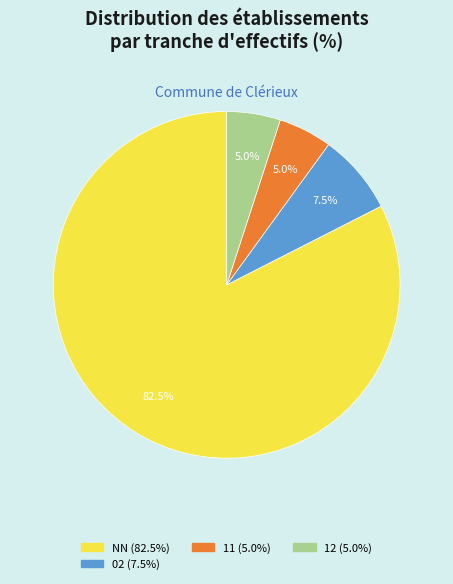

Is there any slice that represents more than half of the pie?

Yes